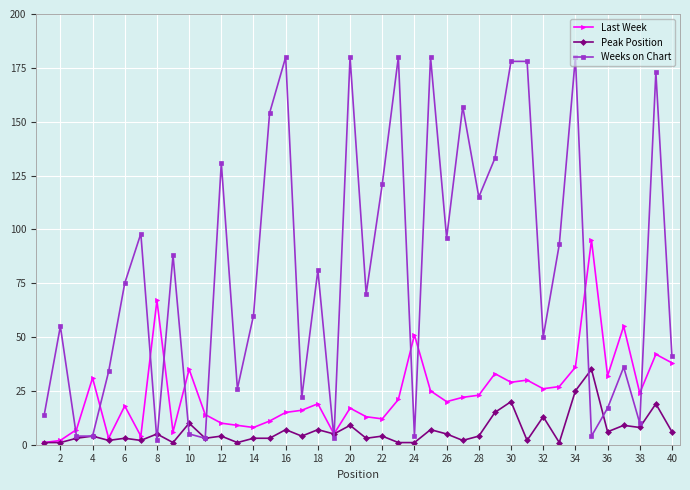

At how many categories does at least one series exceed 139?

10